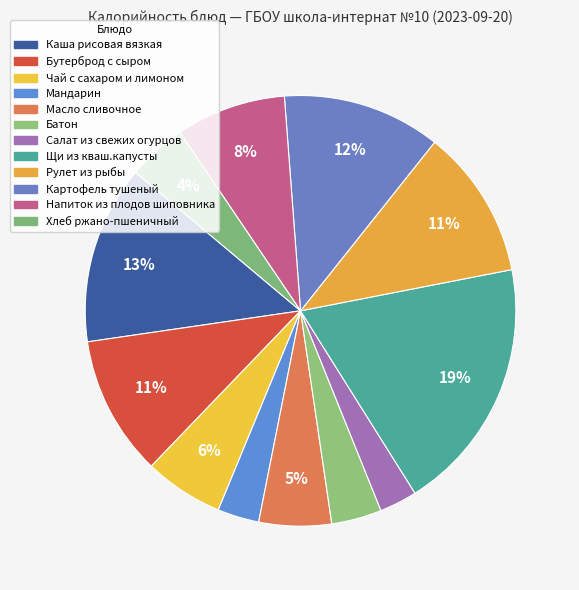

The Рулет из рыбы slice represents 11% of the pie. True or false?

True